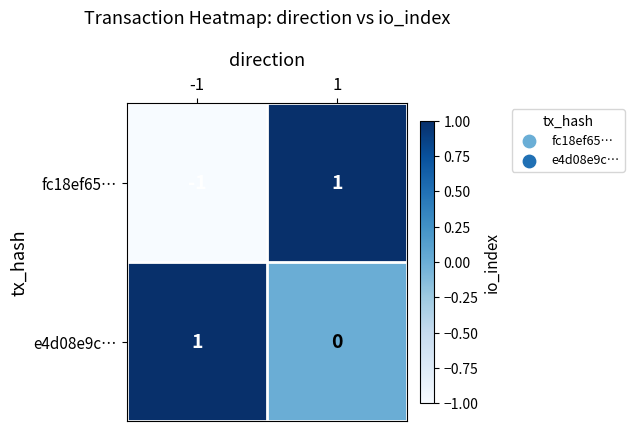

At how many categories does at least one series exceed 0?

2